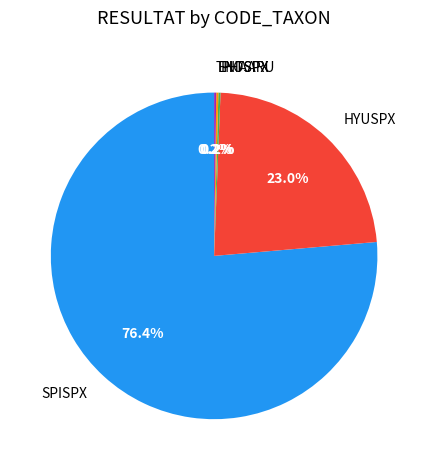

What portion of the pie excludes SPISPX?

23.6%